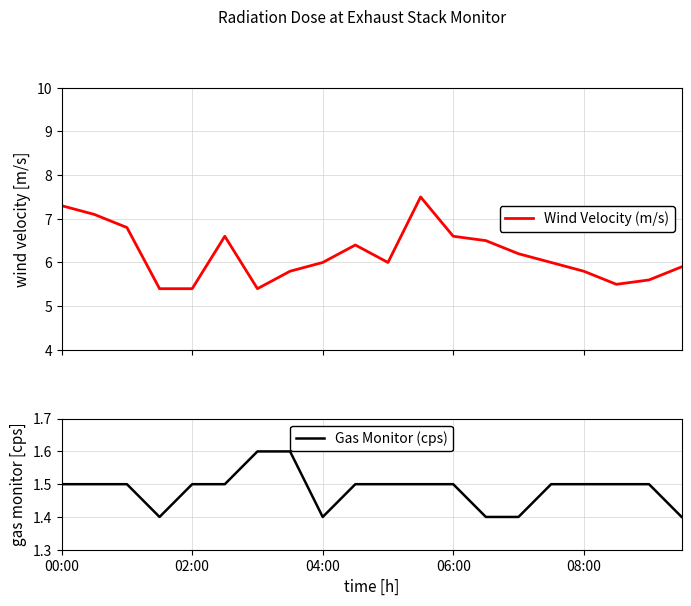

The value of Wind Velocity (m/s) at 9 is 9.0. True or false?

False